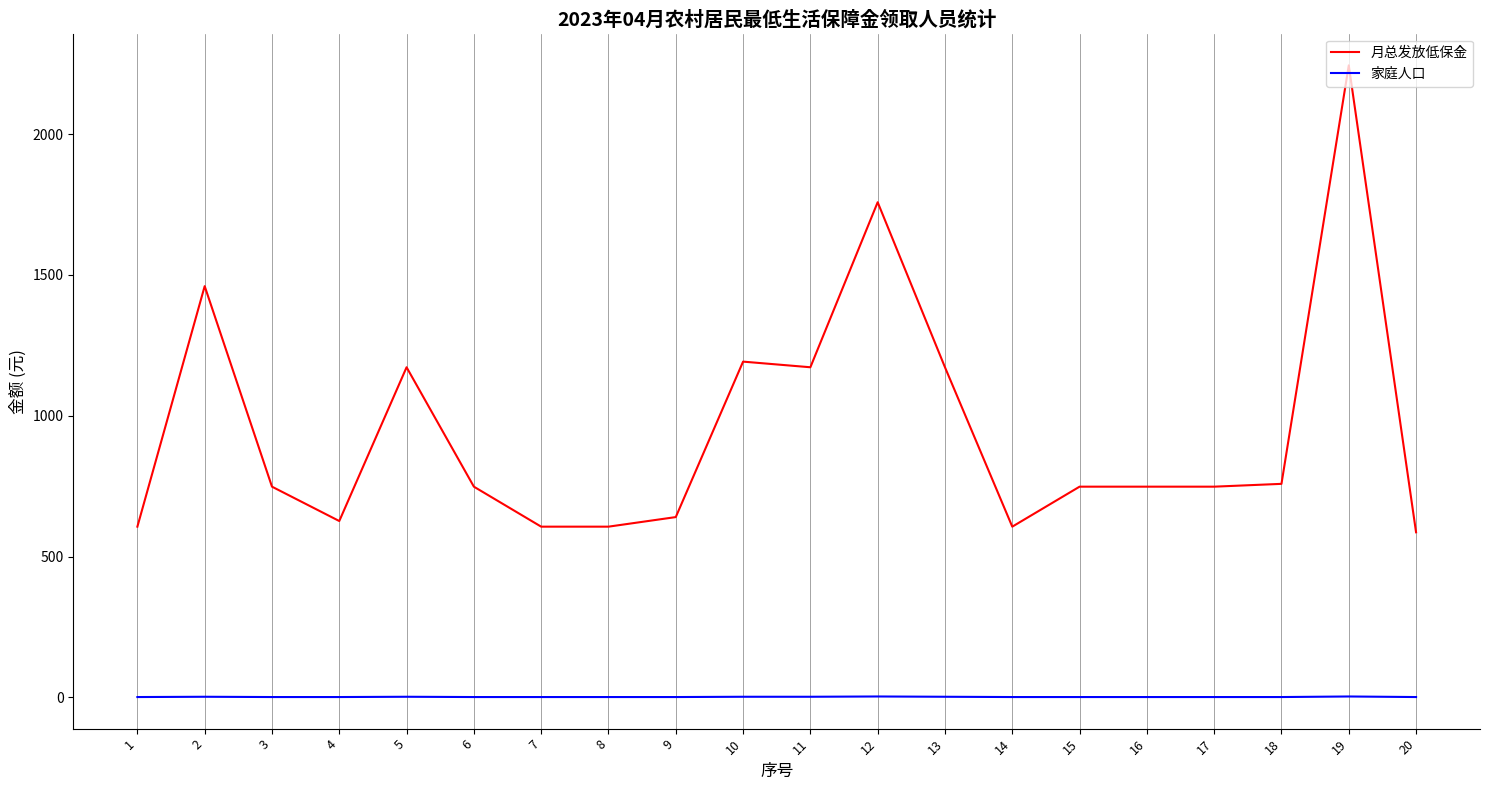

Which series has the largest total across all categories?

月总发放低保金